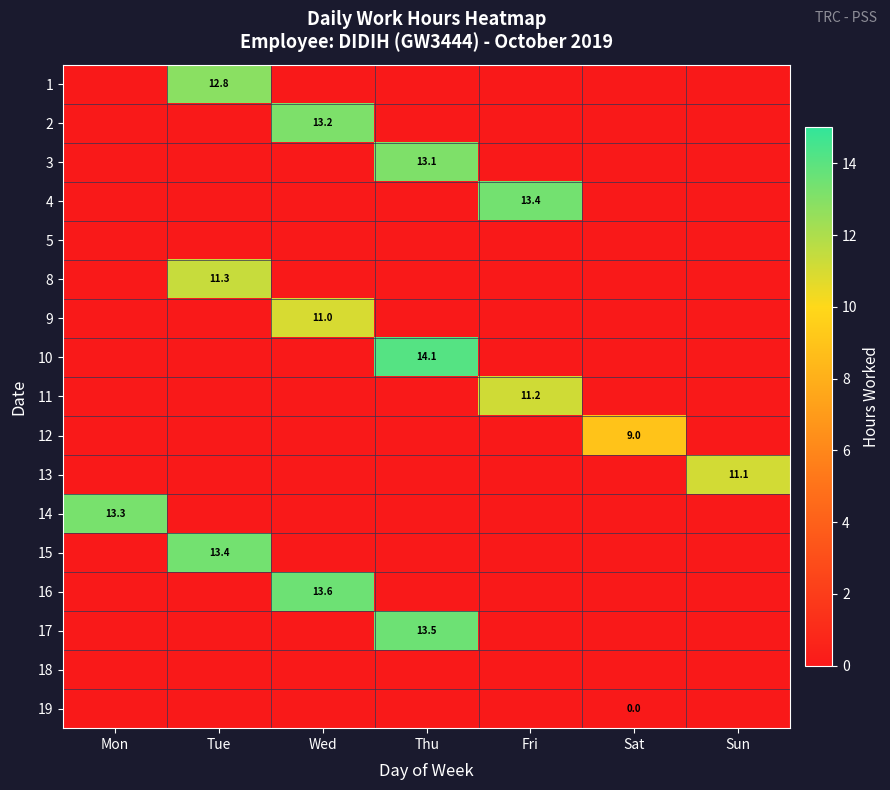

The 11 series shows 20.0 at Fri. True or false?

False